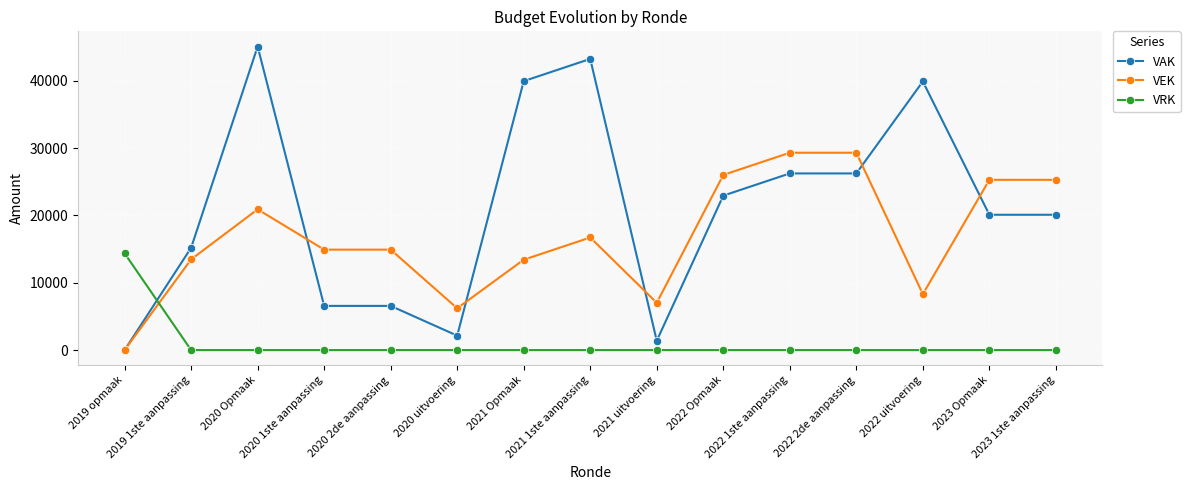

Count the number of data series in this chart.

3